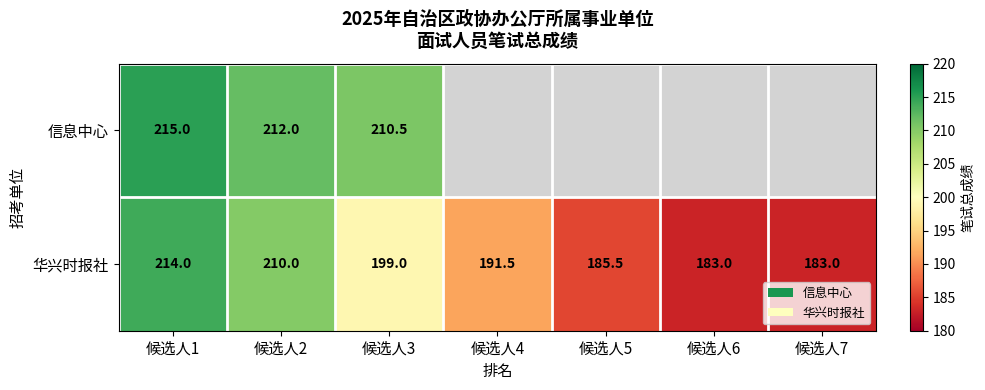

What is the difference between the highest and lowest values at 候选人2?

2.0